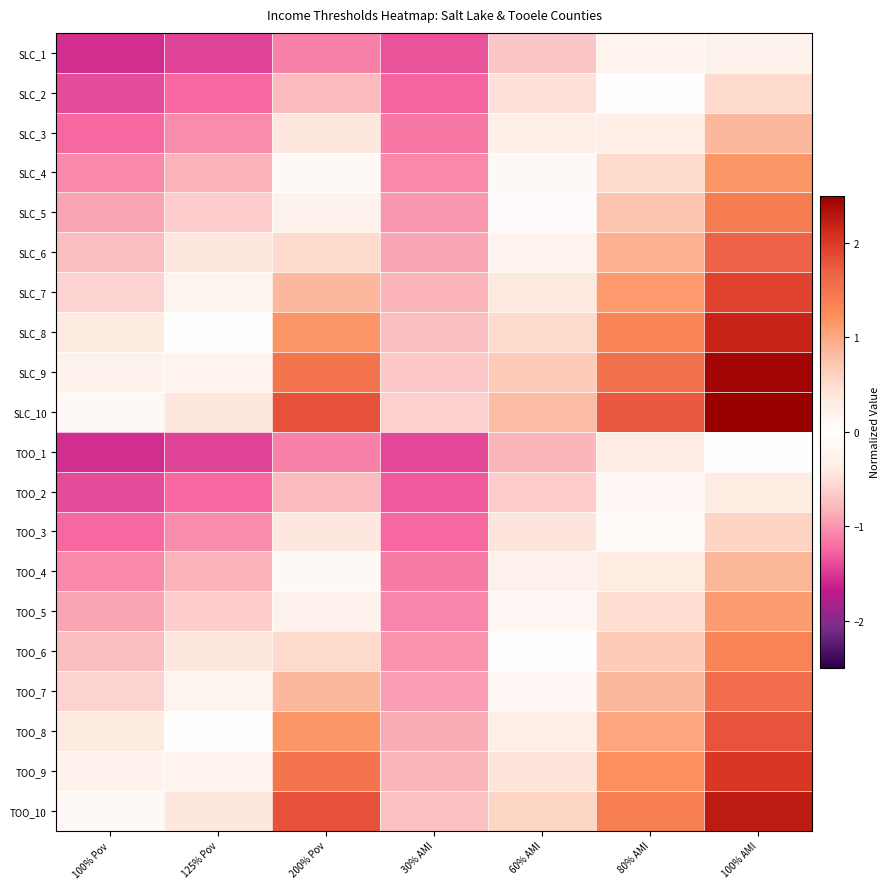

Which label corresponds to the largest value in the chart?

100% AMI